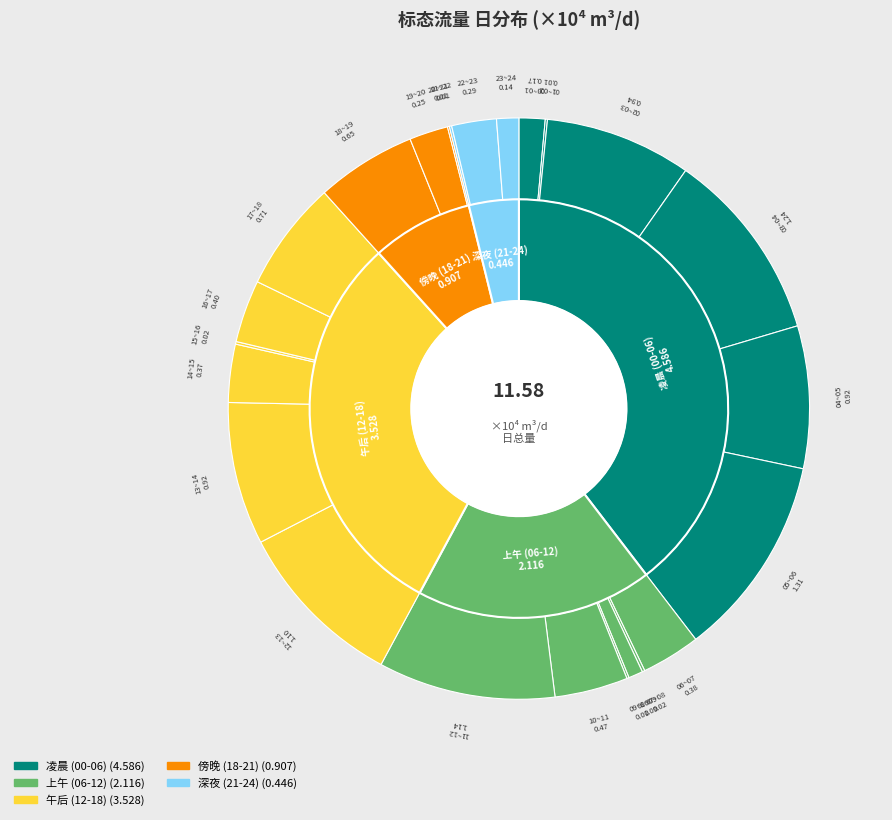

What is the smallest slice in the pie chart?

20~21